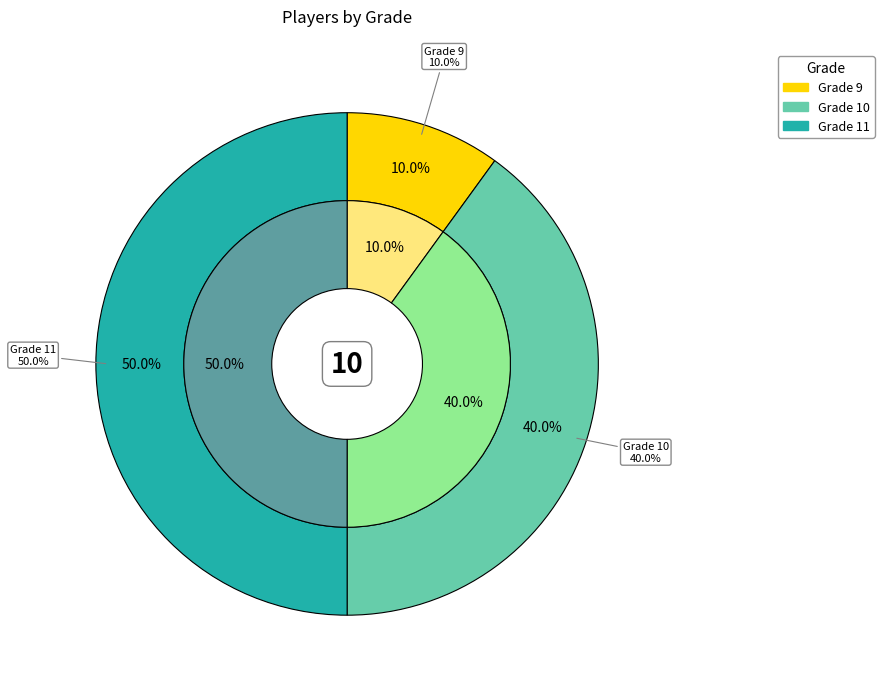

Which has a higher value, Grade 10 or Grade 9?

Grade 10